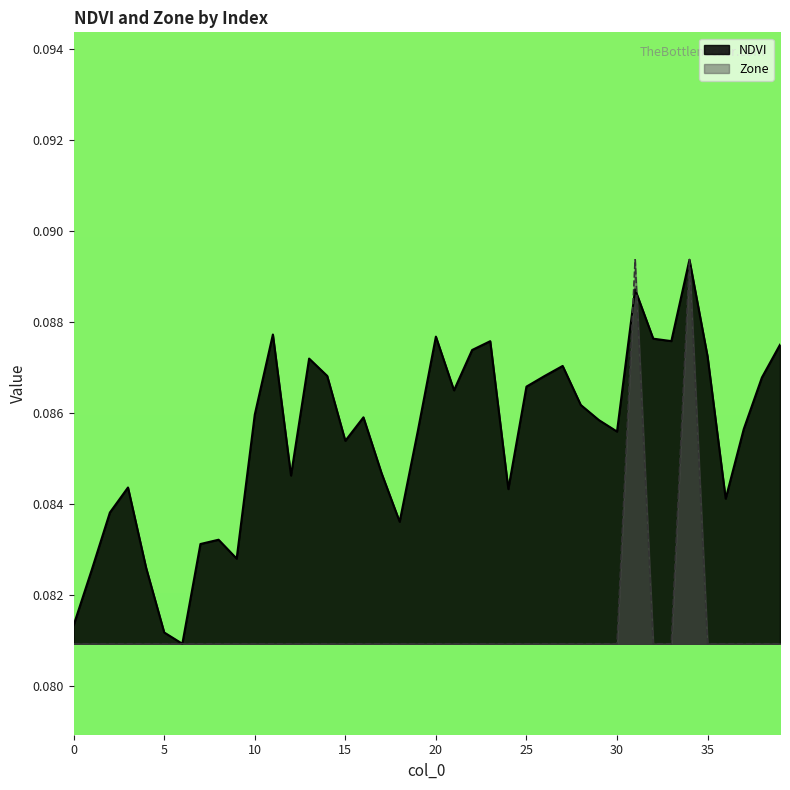

Reading left to right, list all the values displayed in this chart.

NDVI: 0.1	0.1	0.1	0.1	0.1	0.1	0.1	0.1	0.1	0.1	0.1	0.1	0.1	0.1	0.1	0.1	0.1	0.1	0.1	0.1	0.1	0.1	0.1	0.1	0.1	0.1	0.1	0.1	0.1	0.1	0.1	0.1	0.1	0.1	0.1	0.1	0.1	0.1	0.1	0.1
Zone: 0.1	0.1	0.1	0.1	0.1	0.1	0.1	0.1	0.1	0.1	0.1	0.1	0.1	0.1	0.1	0.1	0.1	0.1	0.1	0.1	0.1	0.1	0.1	0.1	0.1	0.1	0.1	0.1	0.1	0.1	0.1	0.1	0.1	0.1	0.1	0.1	0.1	0.1	0.1	0.1